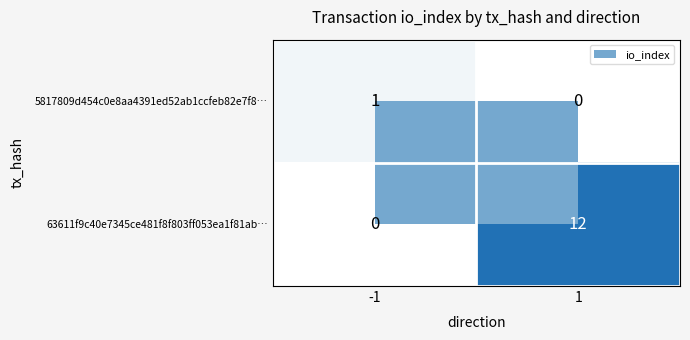

What is the spread (max minus min) of values at -1?

1